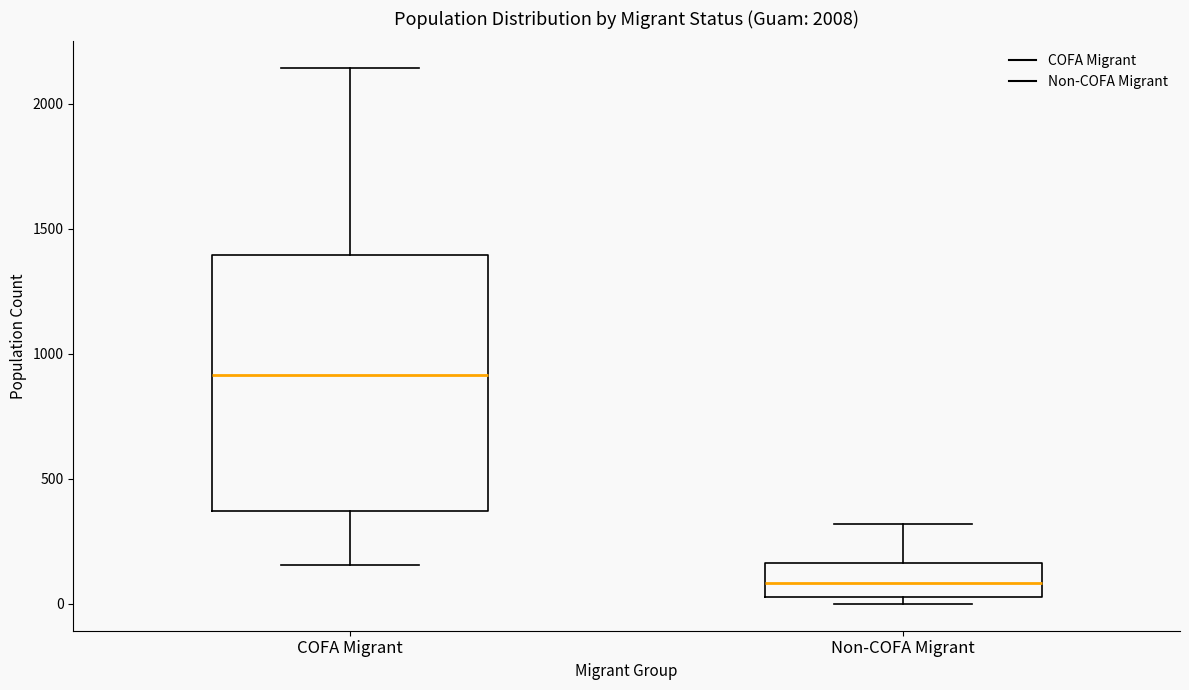

Where does the upper whisker of the box for Non-COFA Migrant end on the y-axis? The values are not printed on the chart, so give them approximately, as read against the axis.

300